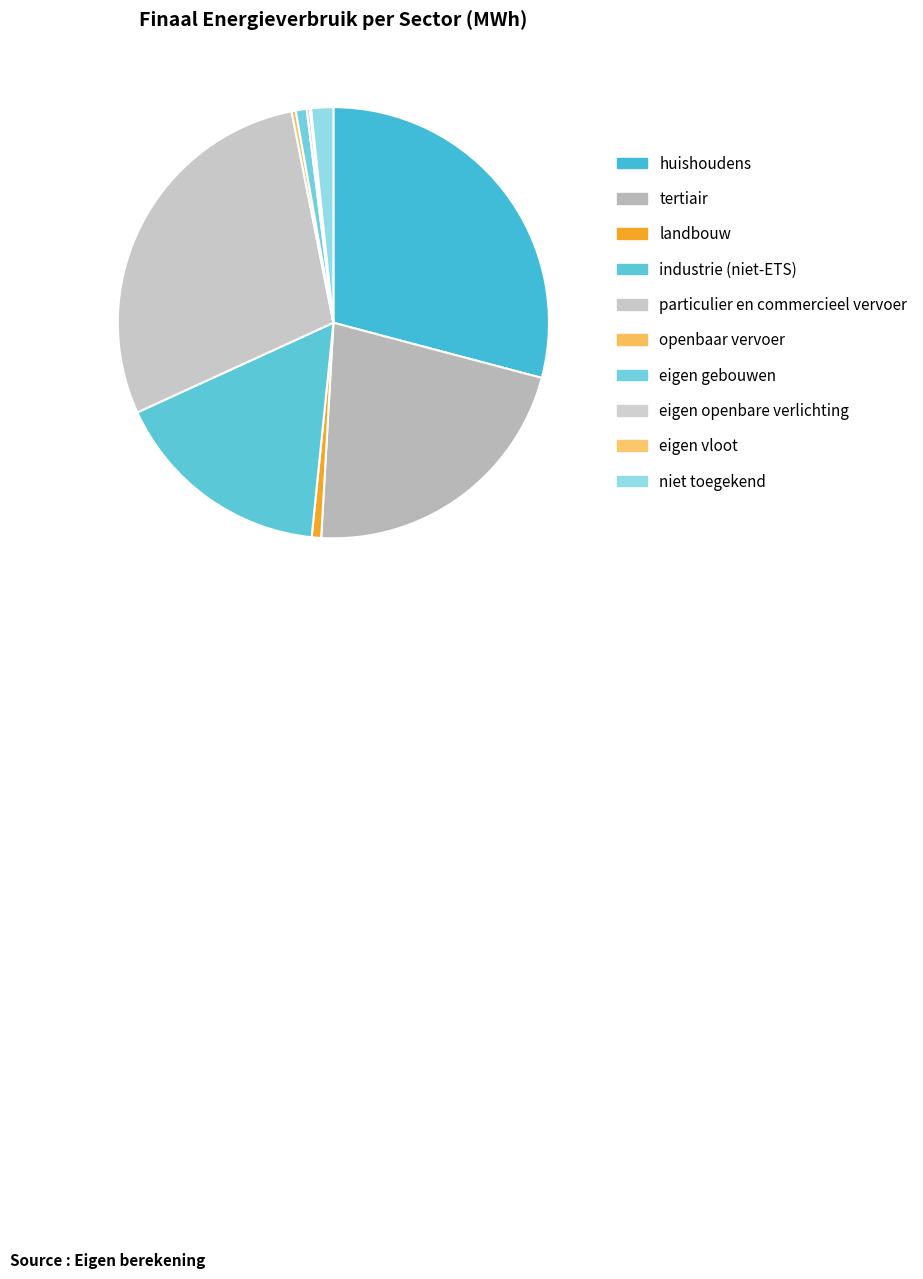

Rank the categories by value from highest to lowest.

huishoudens, particulier en commercieel vervoer, tertiair, industrie (niet-ETS), niet toegekend, eigen gebouwen, landbouw, openbaar vervoer, eigen openbare verlichting, eigen vloot